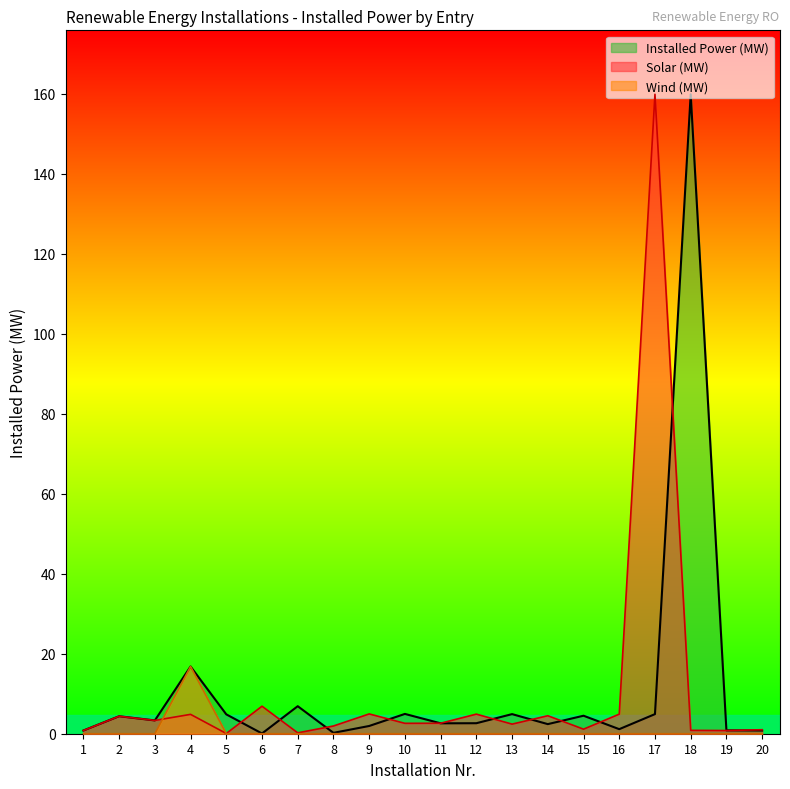

True or false: Installed Power (MW) has more than 2 points higher than both neighbors.

True